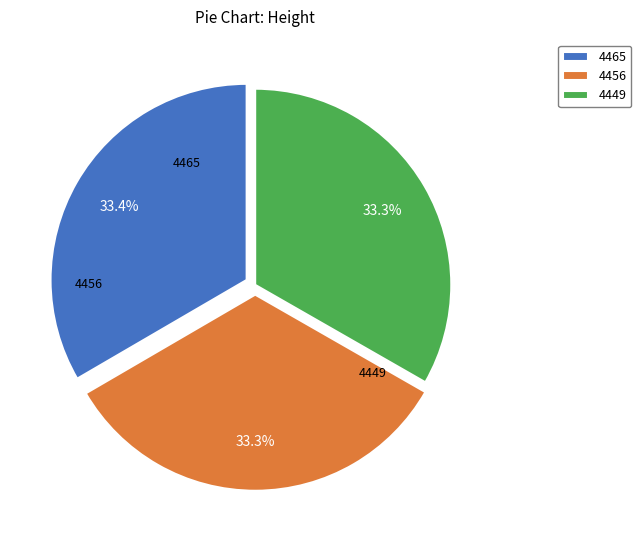

Is there a majority slice in this chart?

No